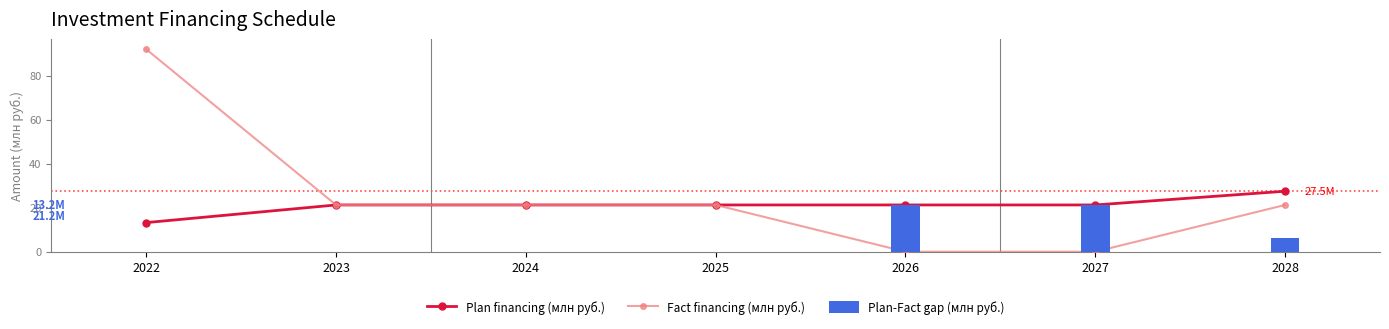

True or false: Plan-Fact gap (млн руб.) has a value of 9.6 at 2025.

False